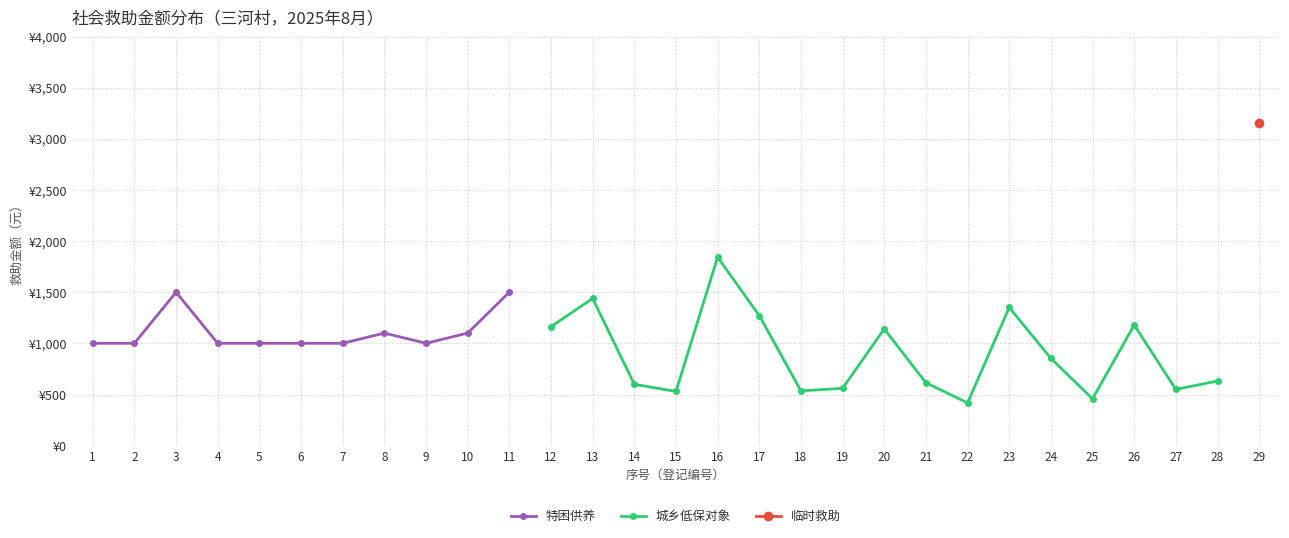

How many distinct data groups are displayed?

3